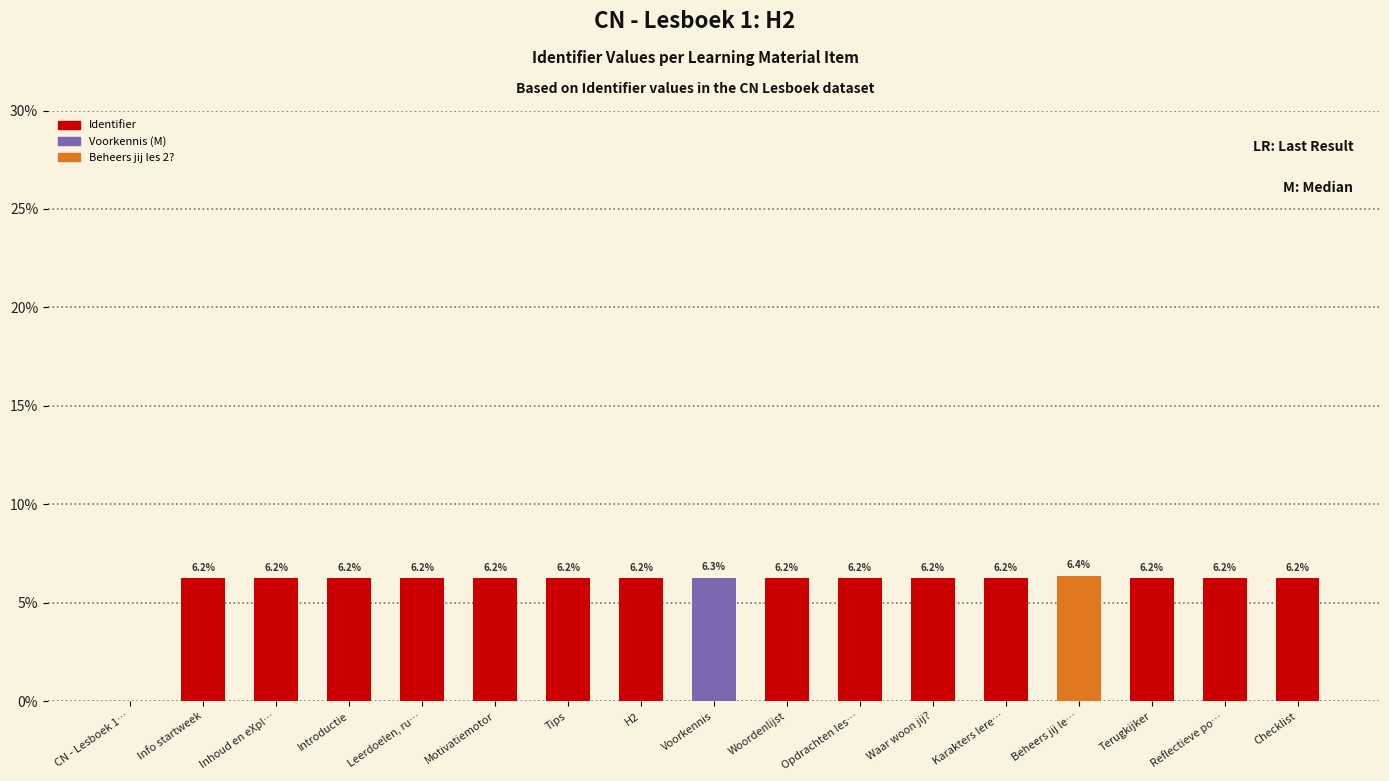

Reading left to right, extract all data points from this chart.

0.0	6.2	6.2	6.2	6.2	6.2	6.2	6.2	6.3	6.2	6.2	6.2	6.2	6.4	6.2	6.2	6.2